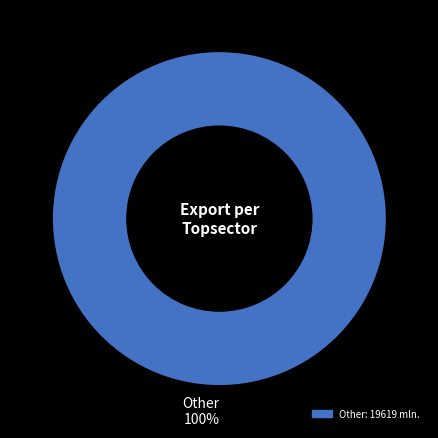

Does any single category account for the majority?

Yes